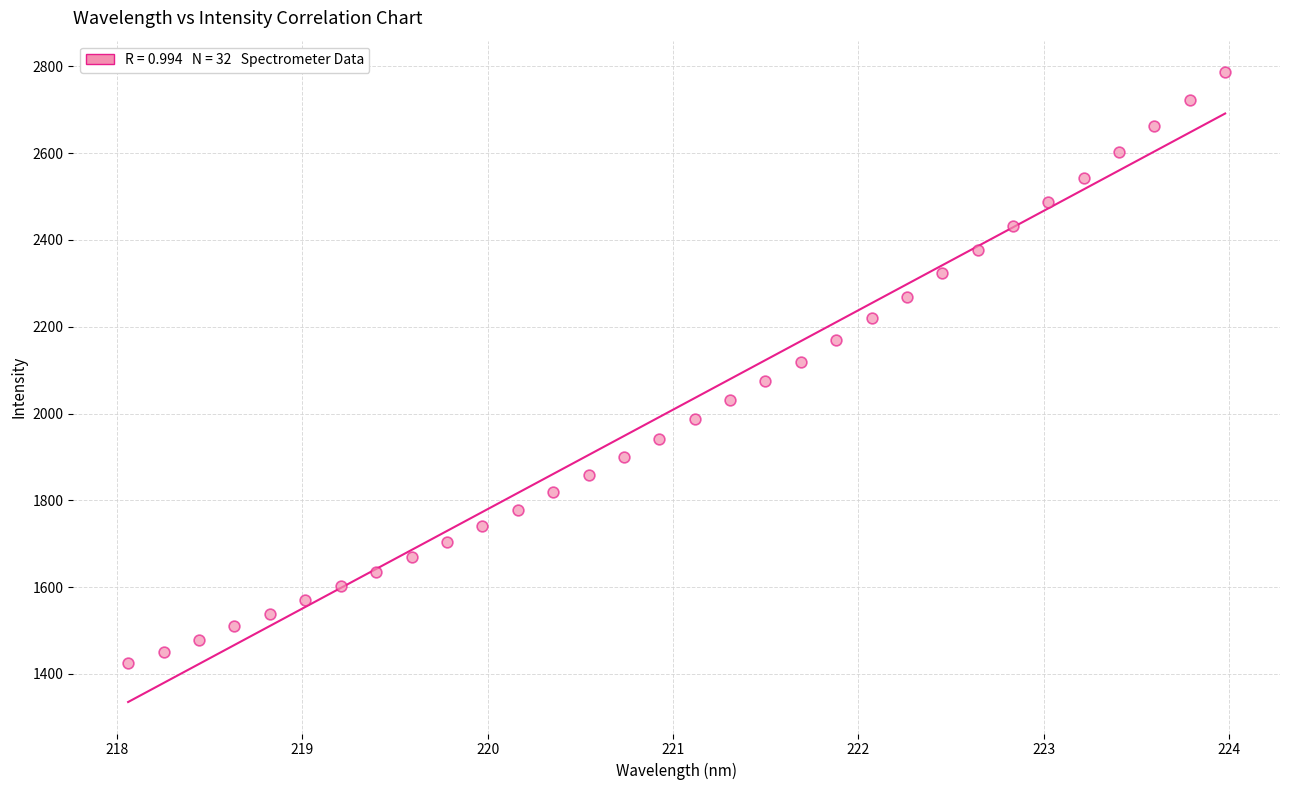

What is the range of Y values (max minus min)?

1362.7